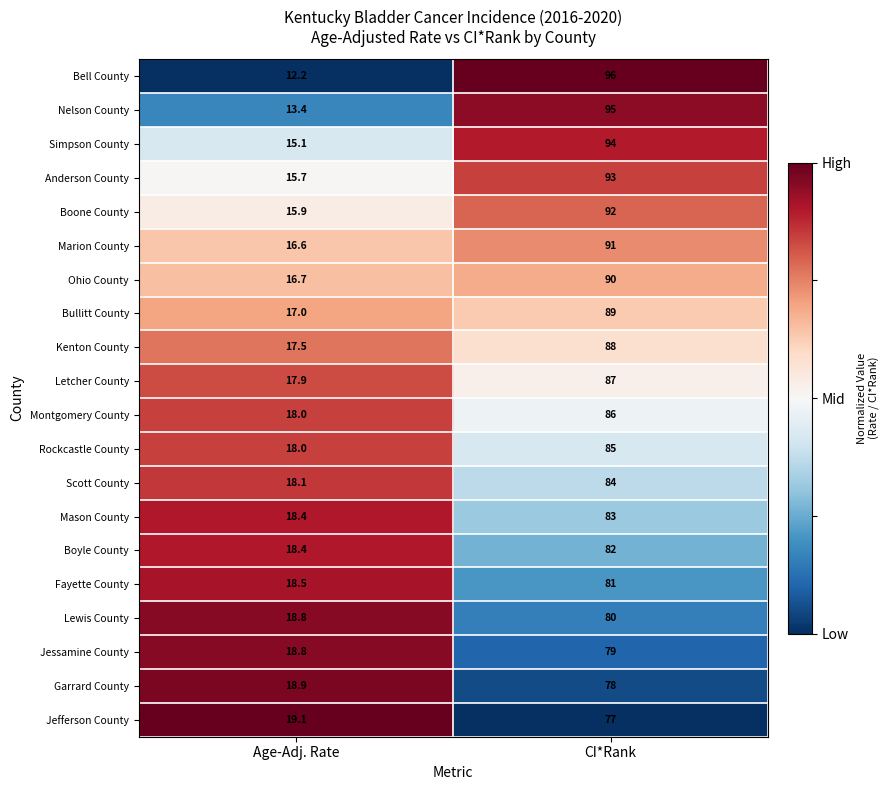

Count the number of categories in the chart.

2